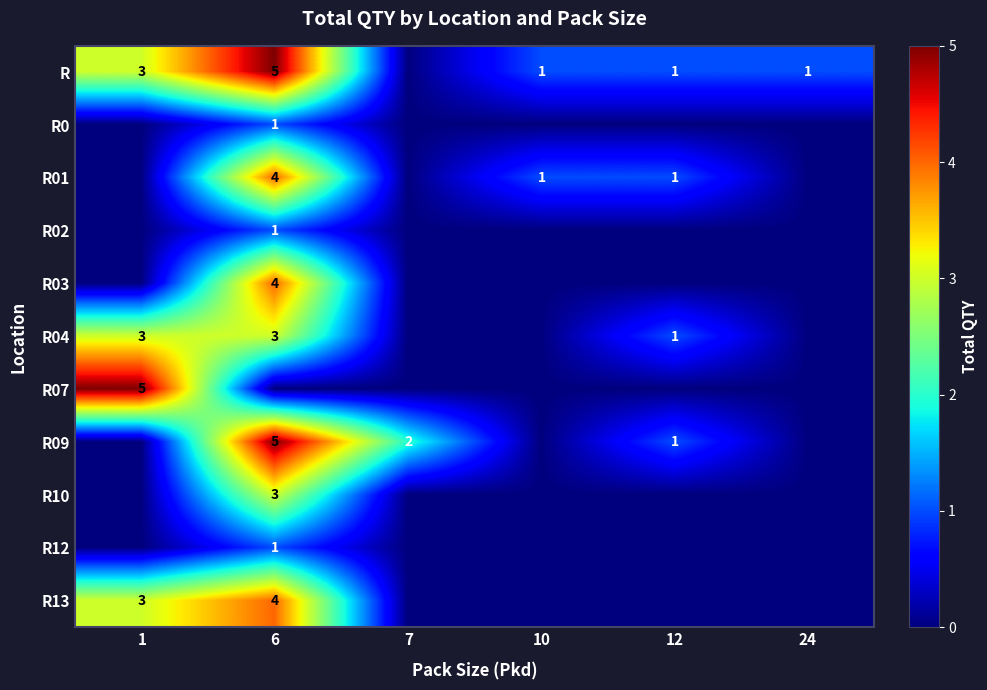

The R series shows 2 at 24. True or false?

False